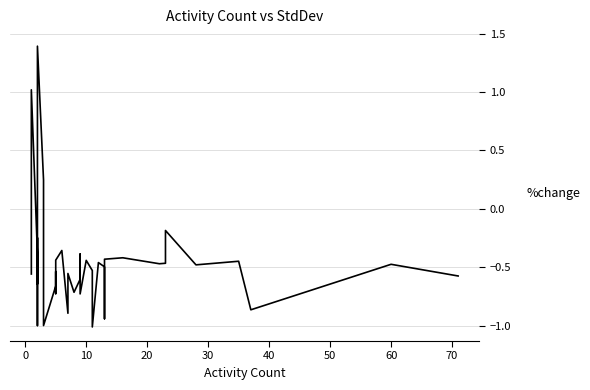

How many data points are above 0?

3